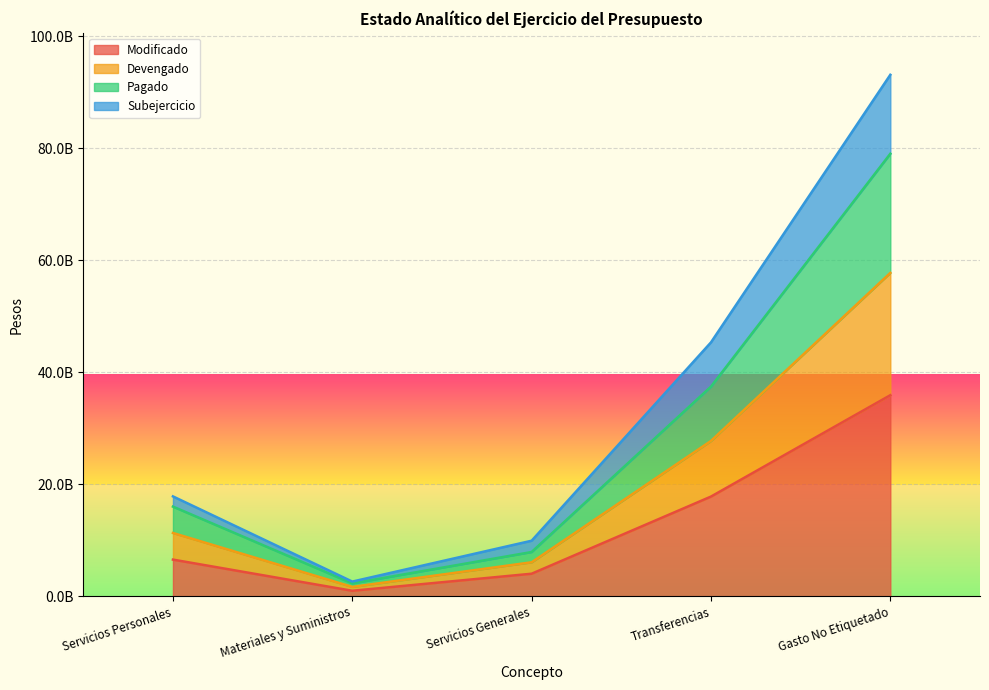

At which category does the chart reach its peak across all series?

Gasto No Etiquetado